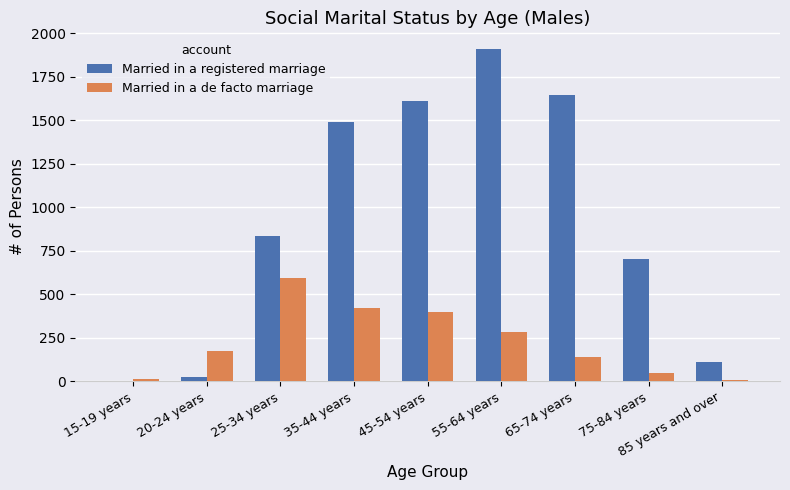

What is the maximum value for Married in a registered marriage?

1911